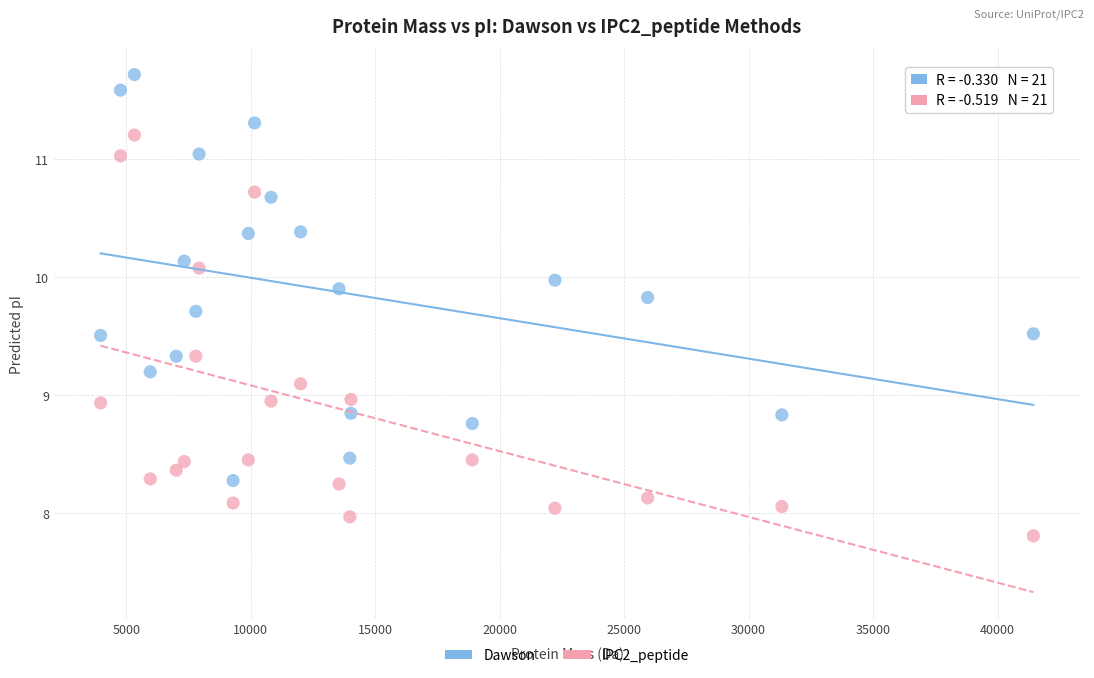

Which series reaches the minimum Y coordinate?

IPC2_peptide